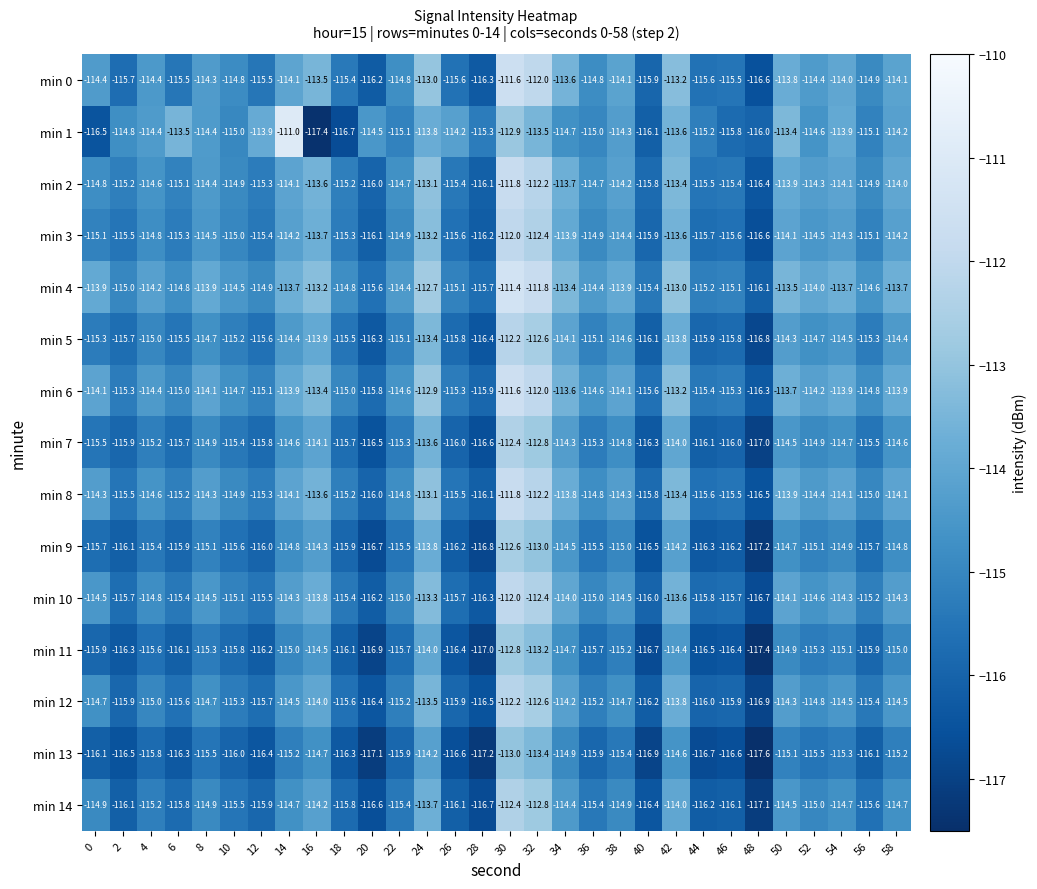

What is the sum of all min 1 values?

-3438.8